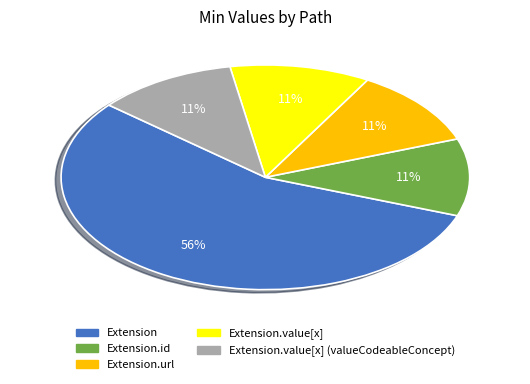

To the nearest percent, what is the average slice percentage?

20%